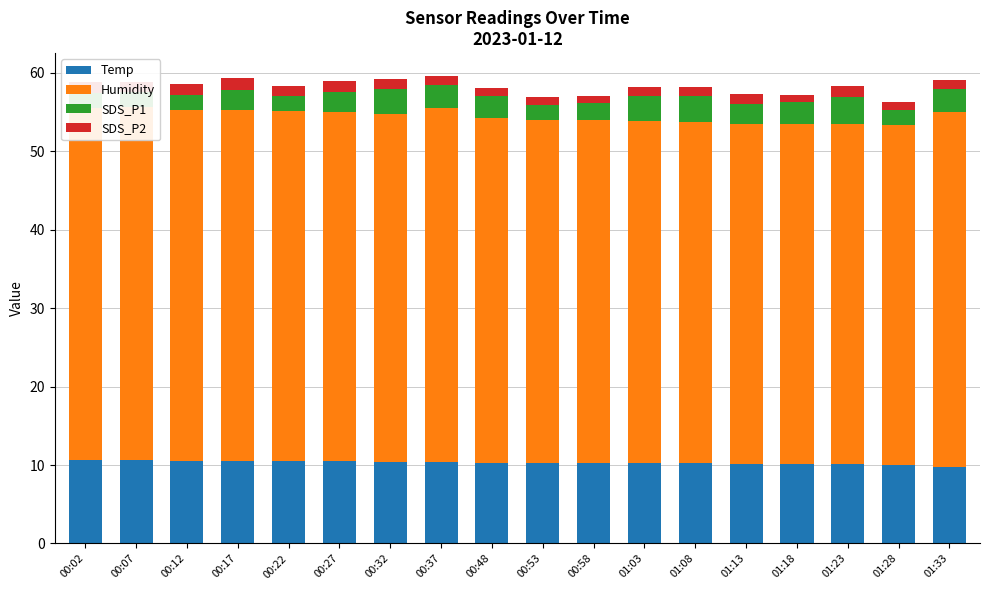

How many bars are there in total?

72